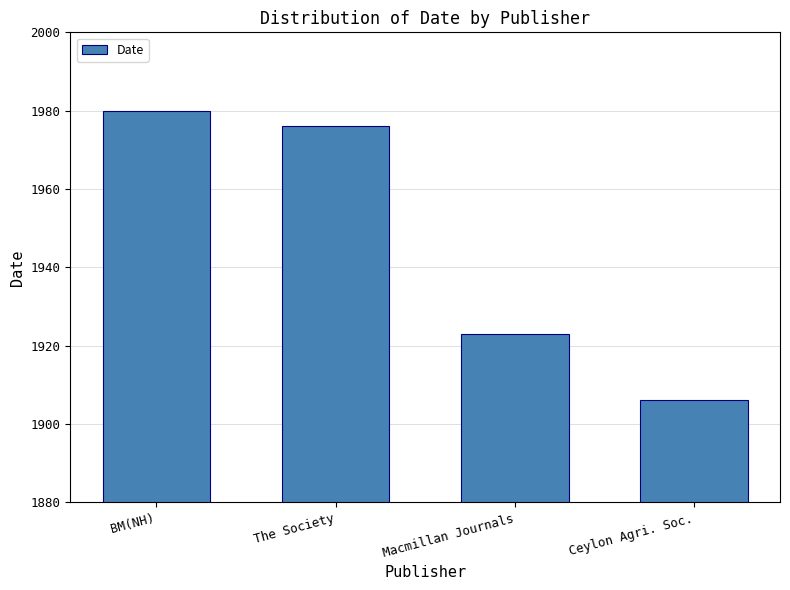

Rank the categories by value from highest to lowest.

BM(NH), The Society, Macmillan Journals, Ceylon Agri. Soc.